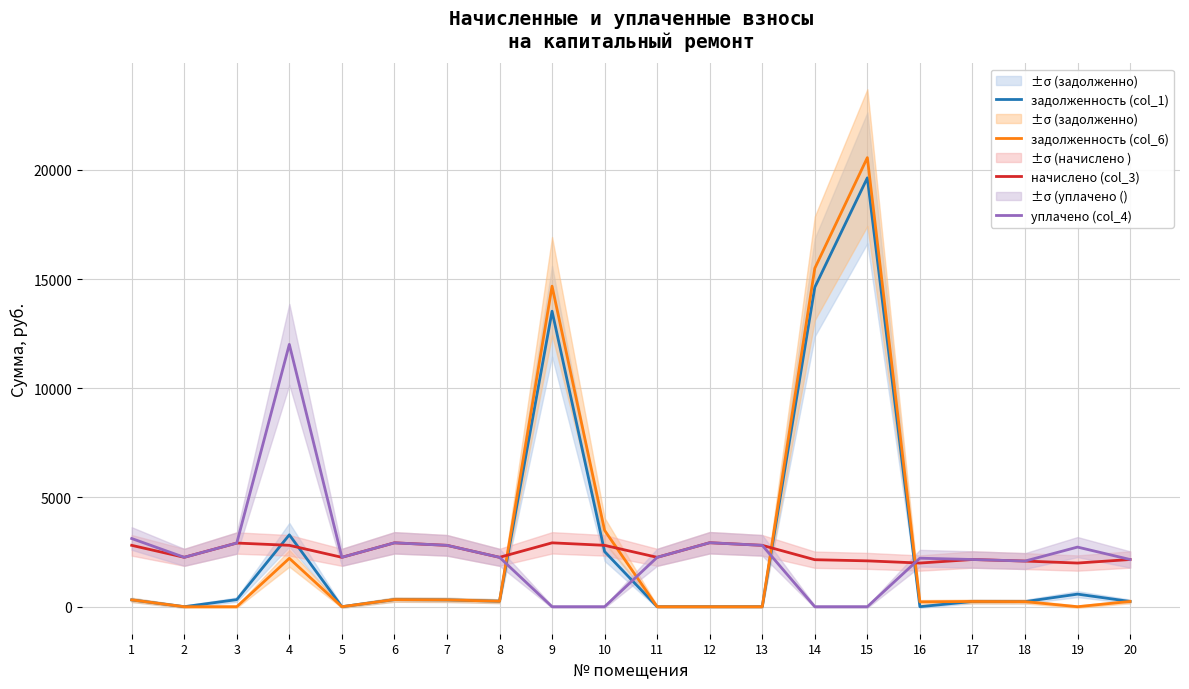

What is the value of the задолженность (col_6) point at the 1st from the left?

312.2